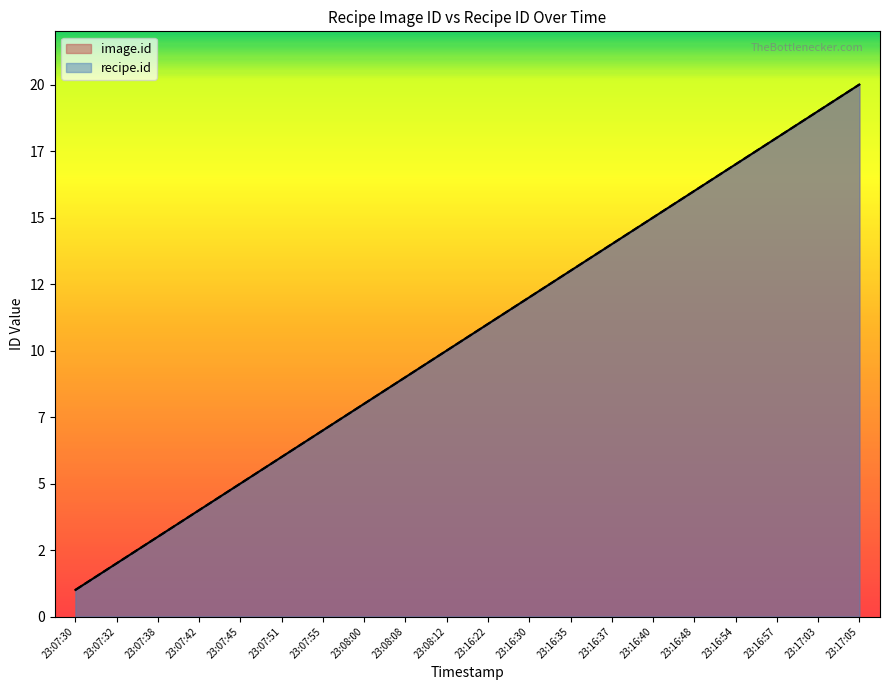

What is the label of the 19th point from the left?

23:17:03